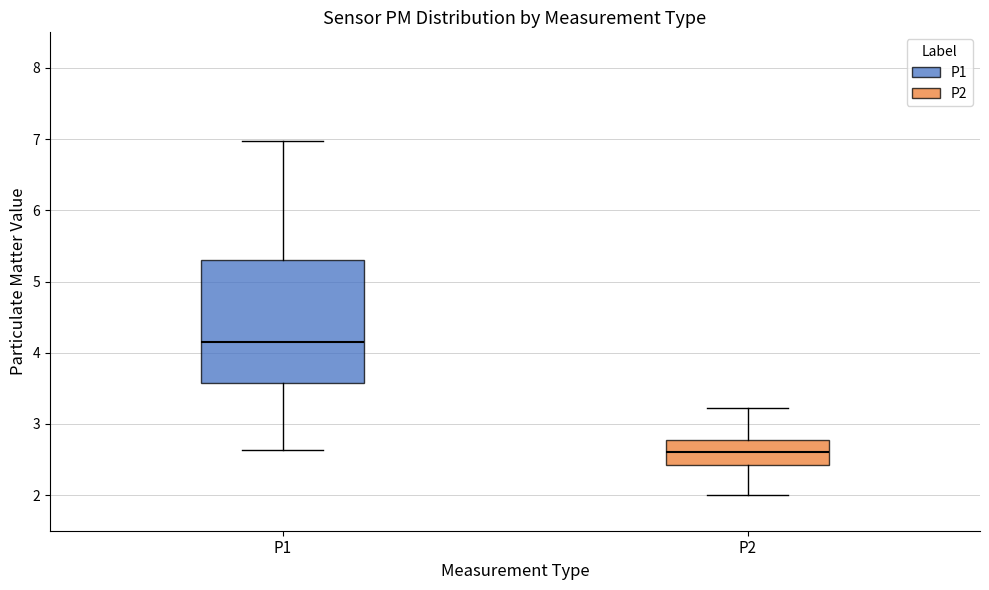

Reading left to right, read every box against the y-axis: the position of its median line, the range the box covers, and the ends of its whiskers. The values are not printed on the chart, so give them approximately, as read against the axis.

P1: median 4.2, box 3.6 to 5.3, whiskers 2.6 to 7.0
P2: median 2.6, box 2.4 to 2.8, whiskers 2.0 to 3.2